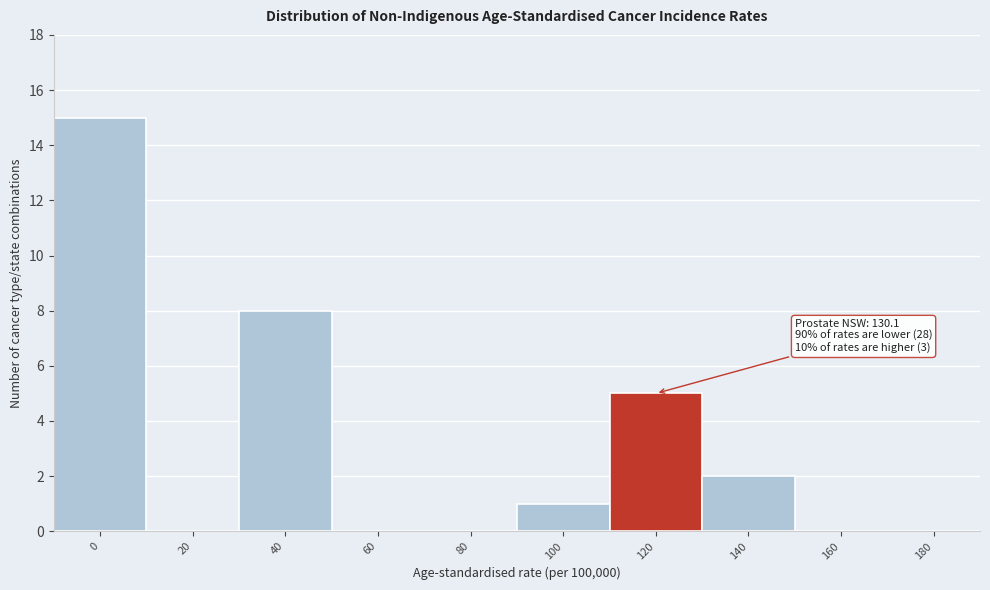

Reading left to right, list all the values displayed in this chart.

0=15	20=0	40=8	60=0	80=0	100=1	120=5	140=2	160=0	180=0